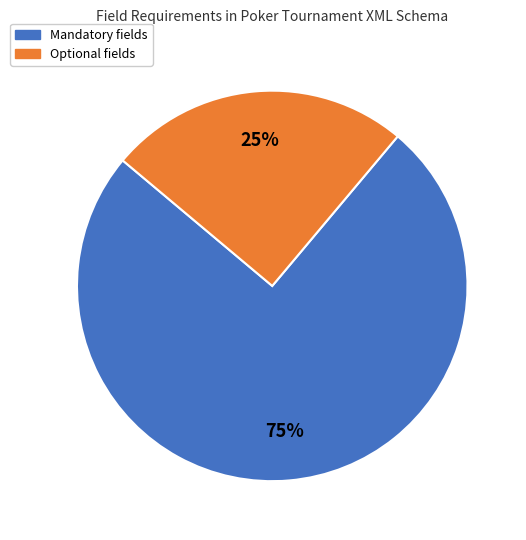

Is there any slice that represents more than half of the pie?

Yes